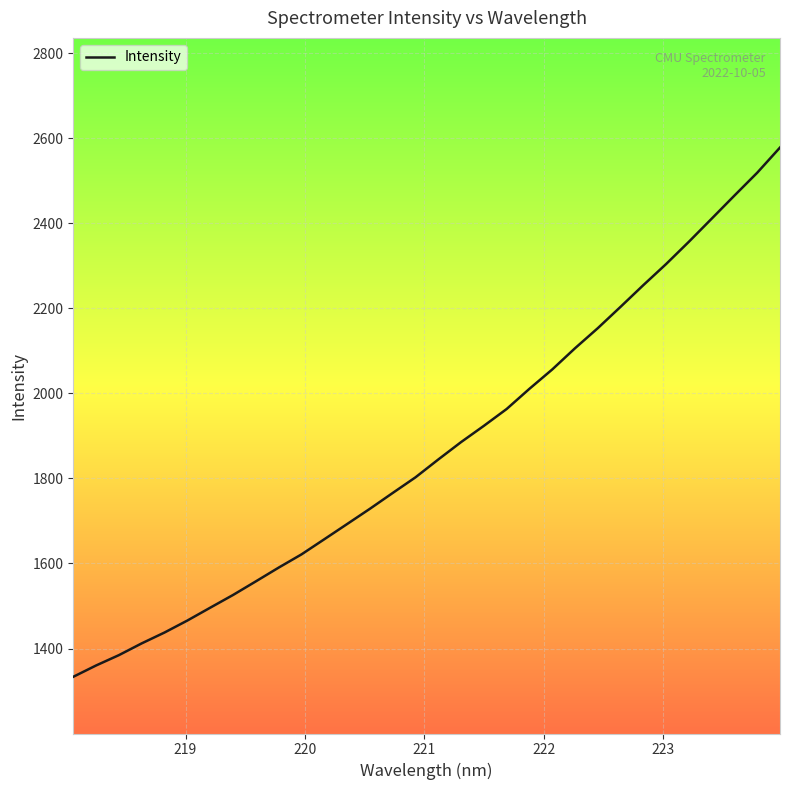

What is the sum of all values?

59867.1